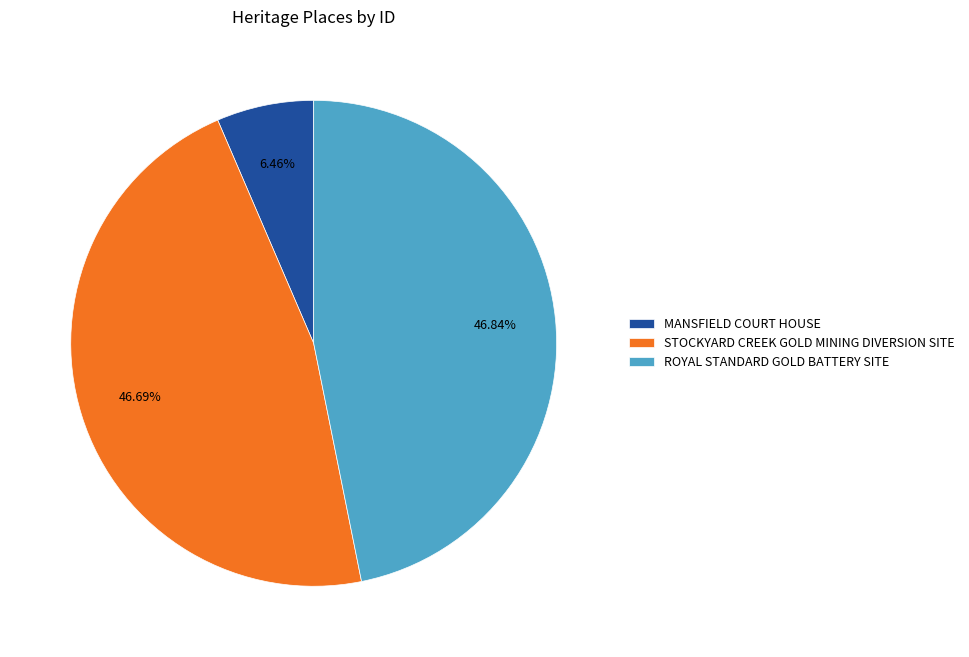

To the nearest percent, what is the difference between the MANSFIELD COURT HOUSE and STOCKYARD CREEK GOLD MINING DIVERSION SITE slice percentages?

40%